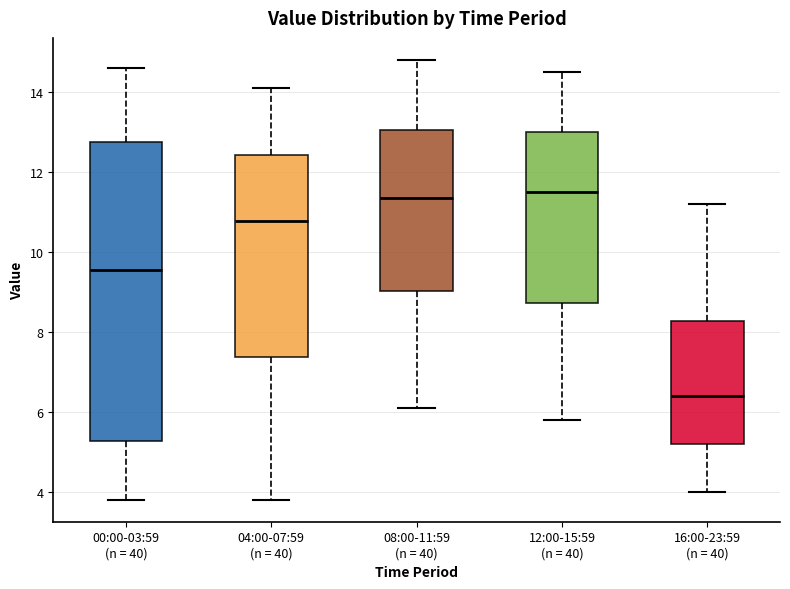

Which box is the tallest, from its lower edge to its upper edge?

00:00-03:59 (n = 40)